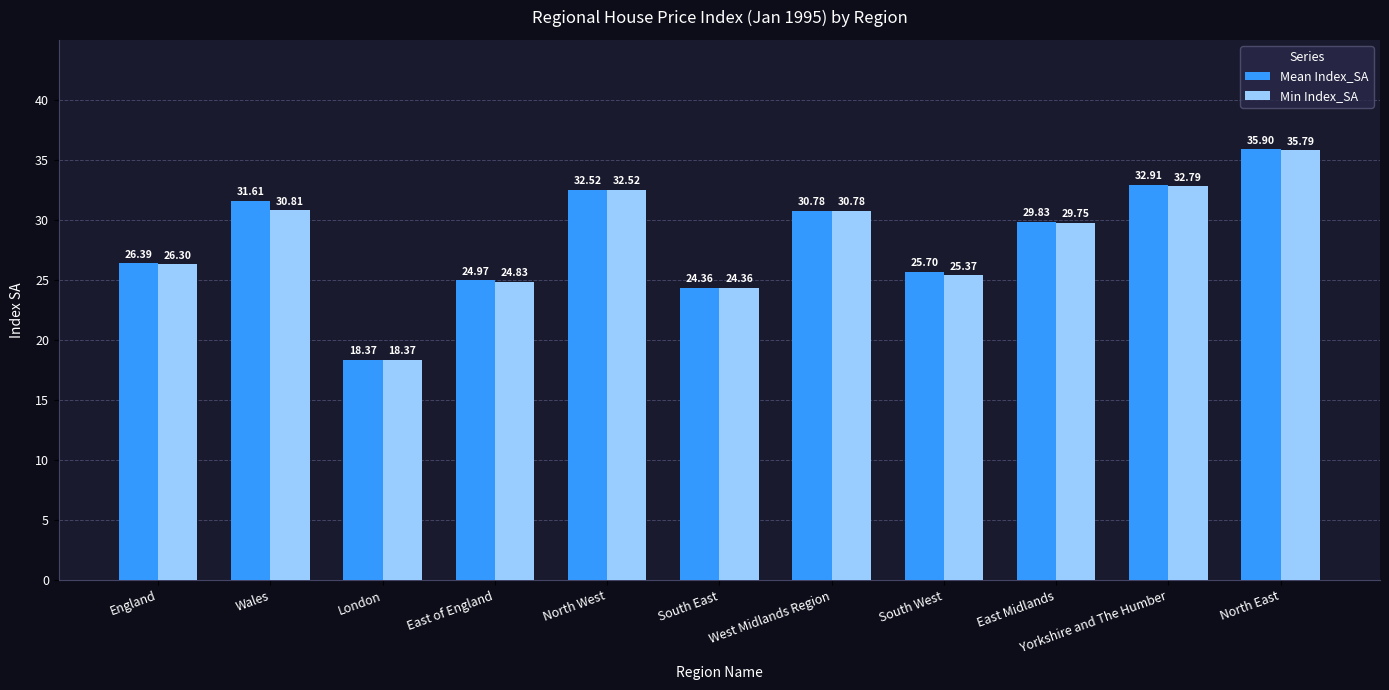

What is the label of the 8th bar from the left?

South West